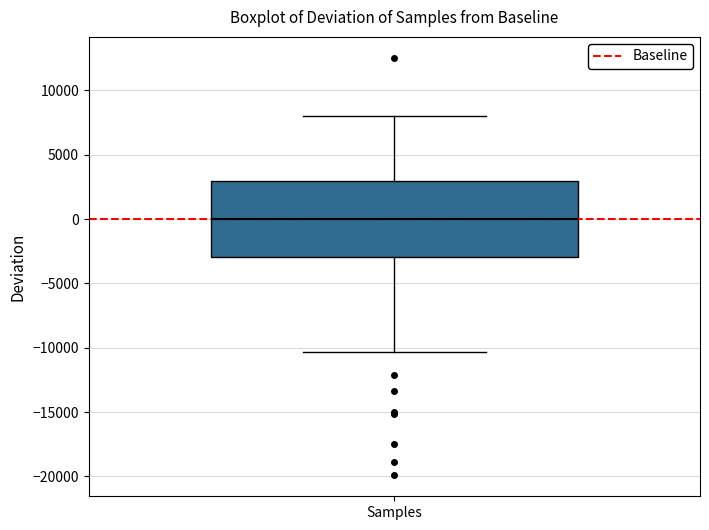

Read this box plot against the y-axis: the position of the median line, the range covered by the box, and the ends of both whiskers. The values are not printed on the chart, so give them approximately, as read against the axis.

median 0, box -3000 to 3000, whiskers -10500 to 8000